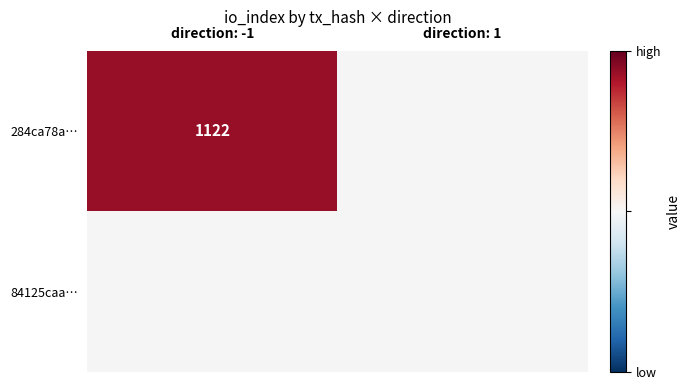

Is it true that 284ca78a… equals 609 at direction: -1?

False